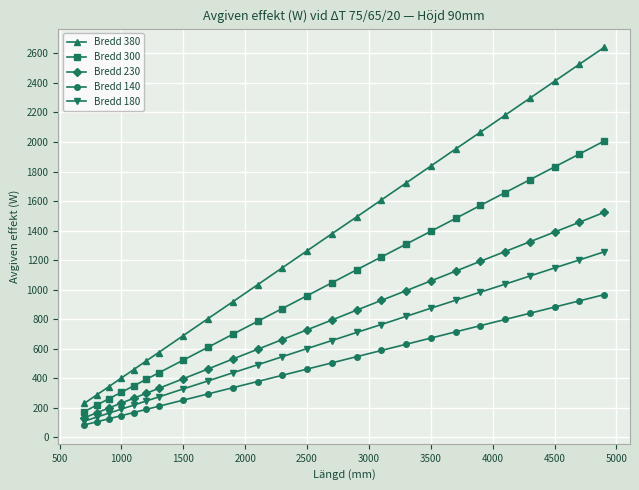

What is the maximum value shown in the chart?

2640